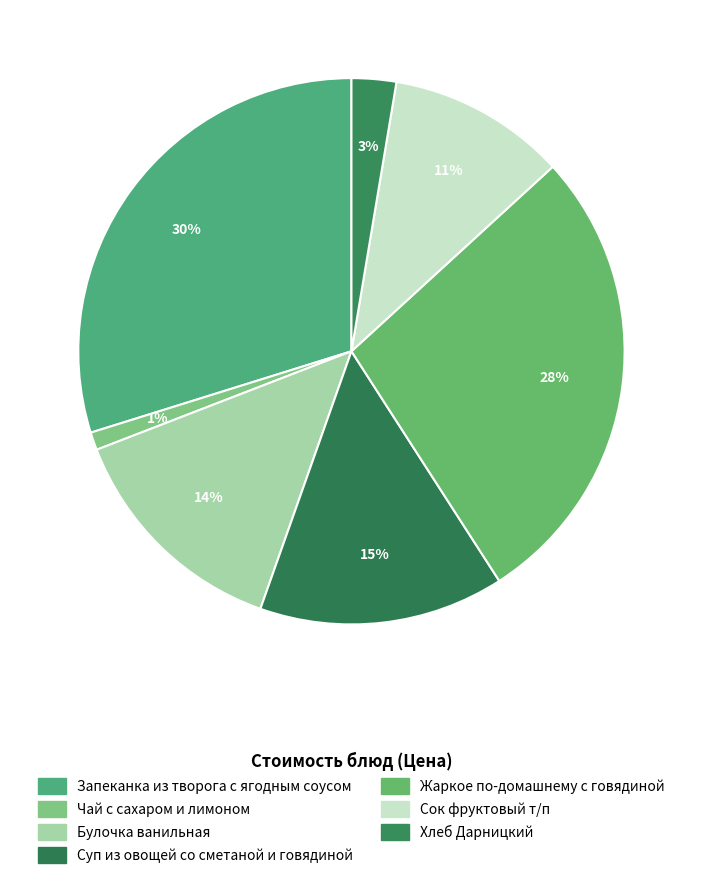

Does any single category account for the majority?

No